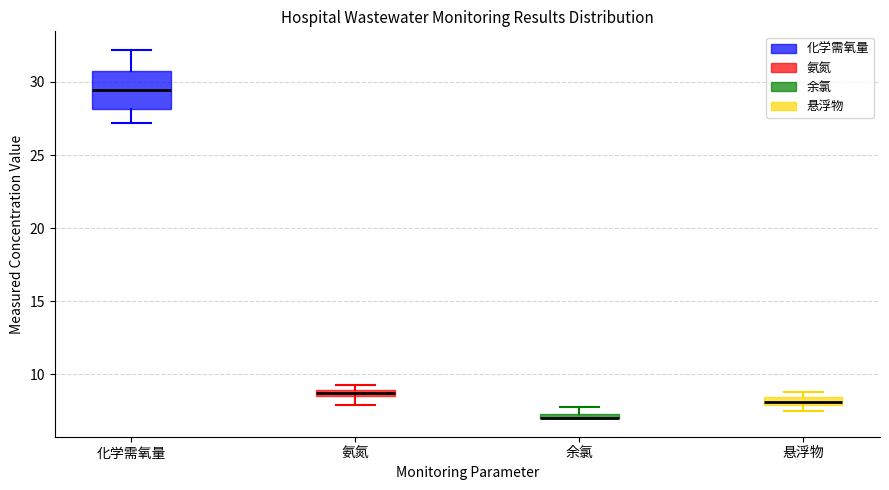

Where is the upper edge of the box for 悬浮物 on the y-axis? The values are not printed on the chart, so give them approximately, as read against the axis.

8.5